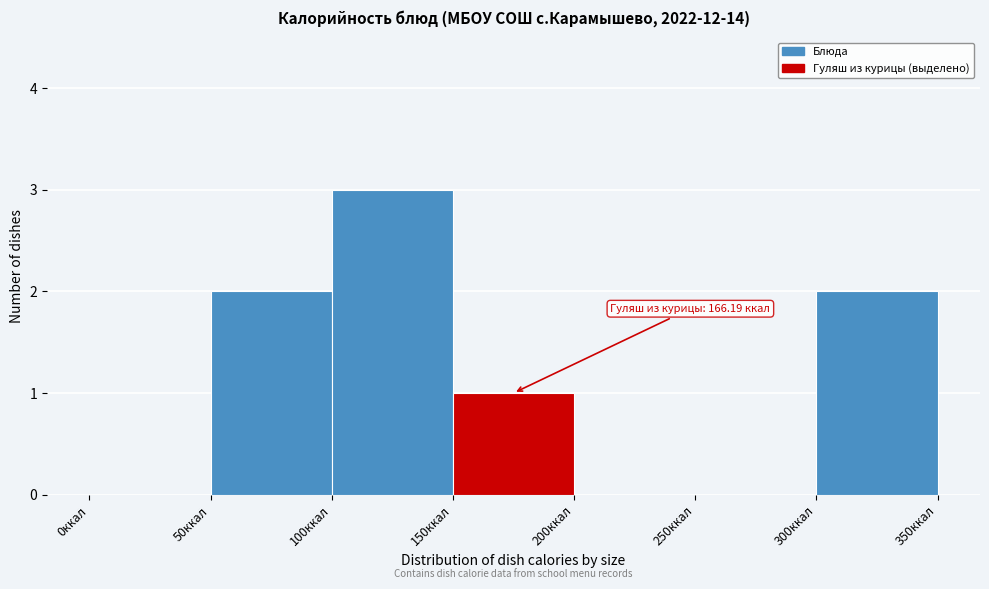

Over which range of the x-axis is the bar tallest?

100 to 150